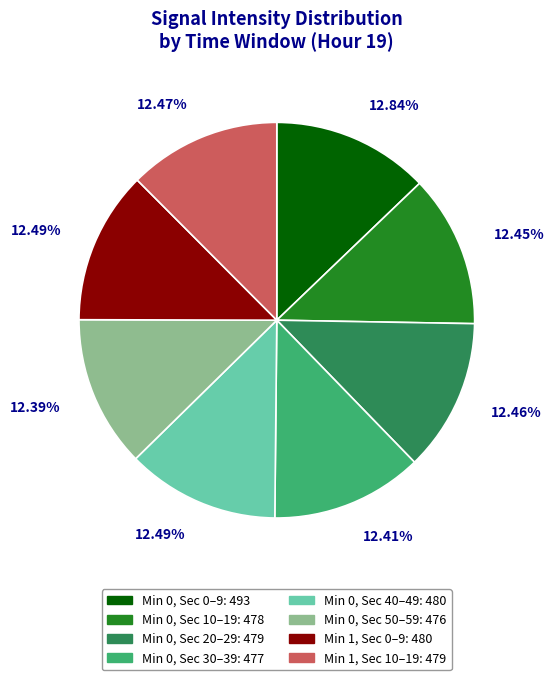

Is there any slice that represents more than half of the pie?

No